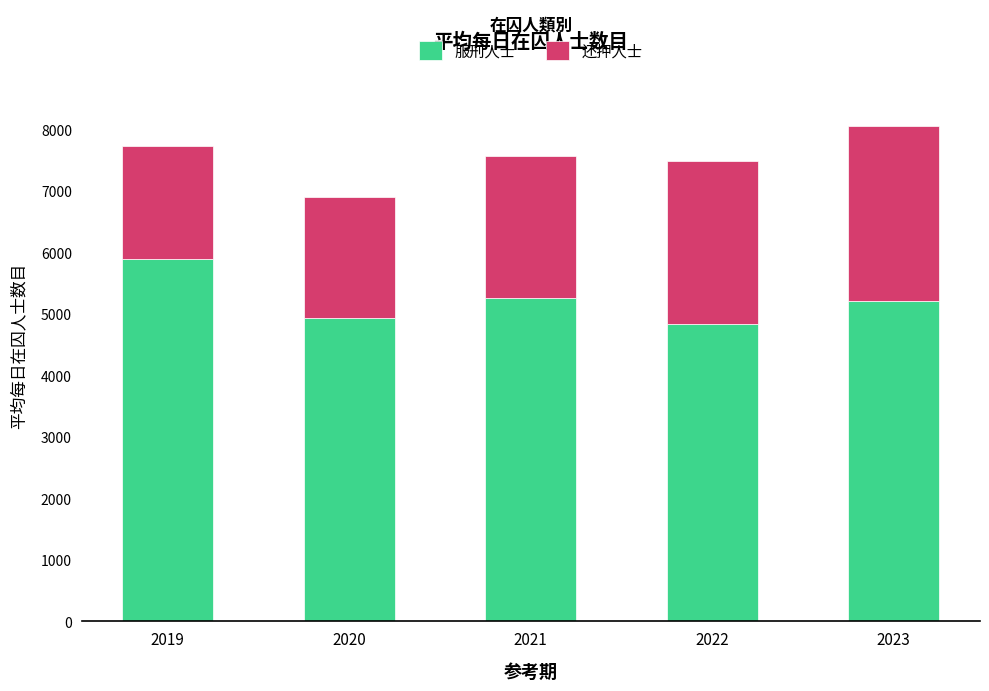

At which label does 服刑人士 reach its peak?

2019